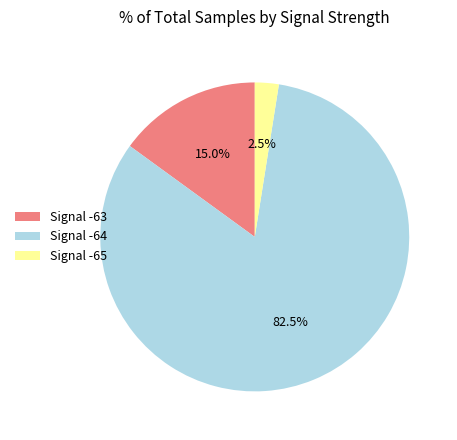

What is the smallest slice in the pie chart?

Signal -65